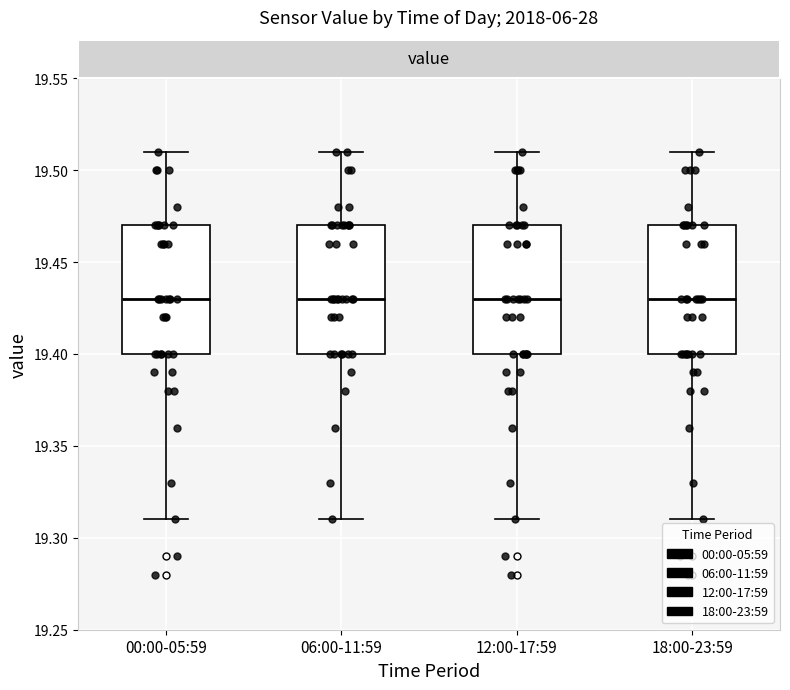

Where does the median line of the box for 06:00-11:59 sit on the y-axis? The values are not printed on the chart, so give them approximately, as read against the axis.

19.43